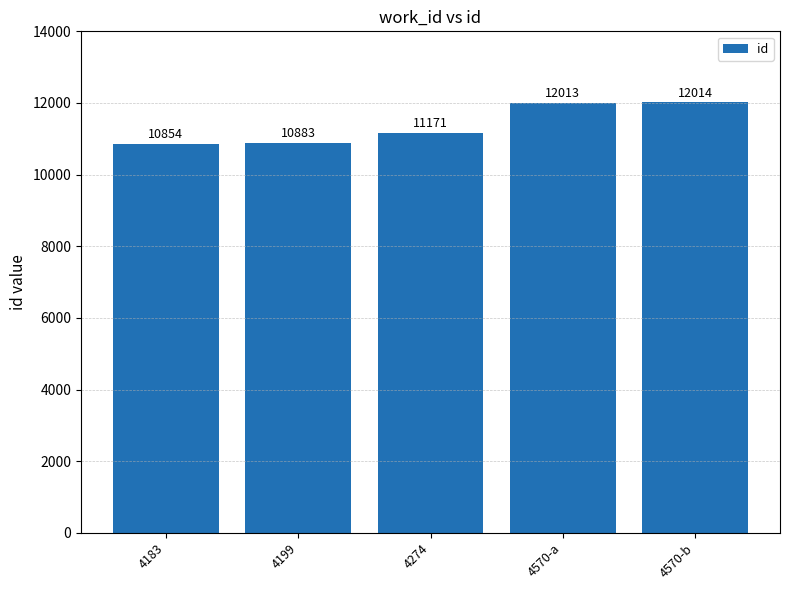

What is the label of the 2nd bar from the left?

4199